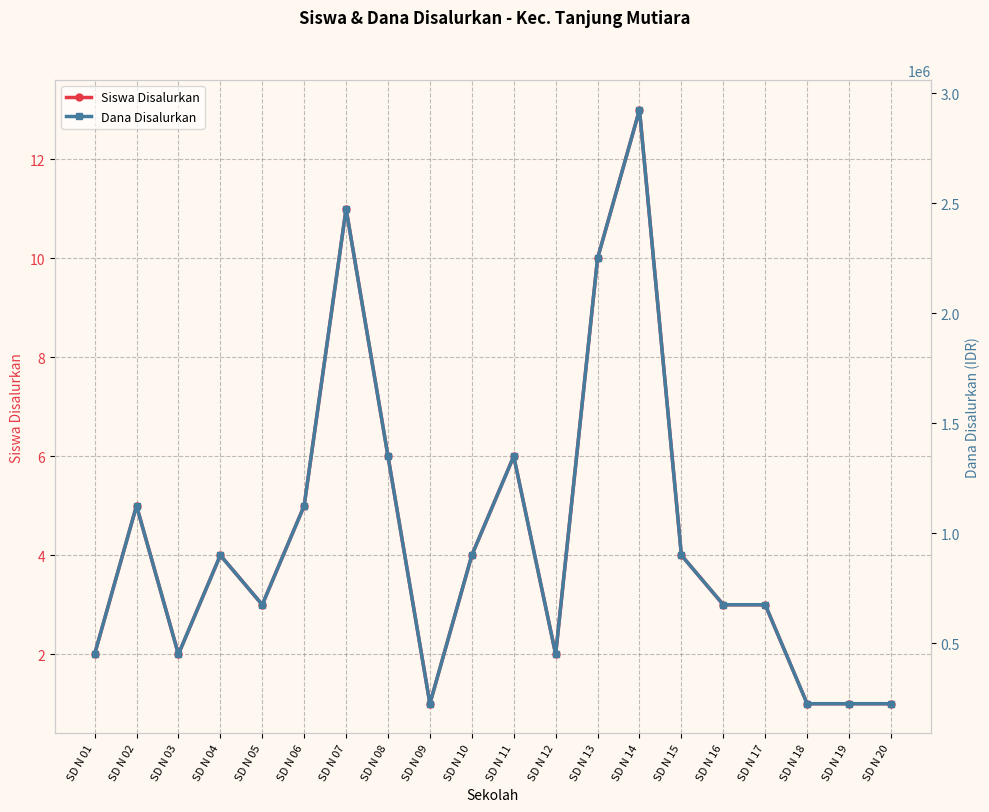

What is the greatest value displayed?

2925000